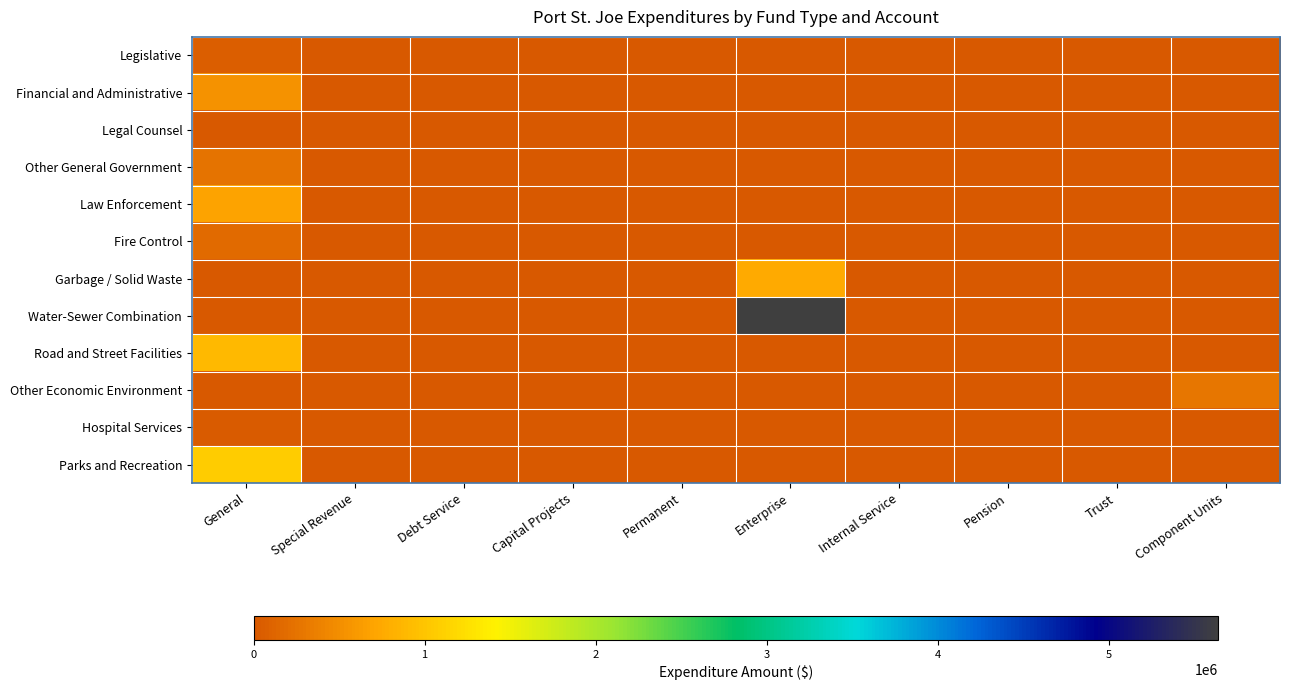

How many data points does each series have?

10